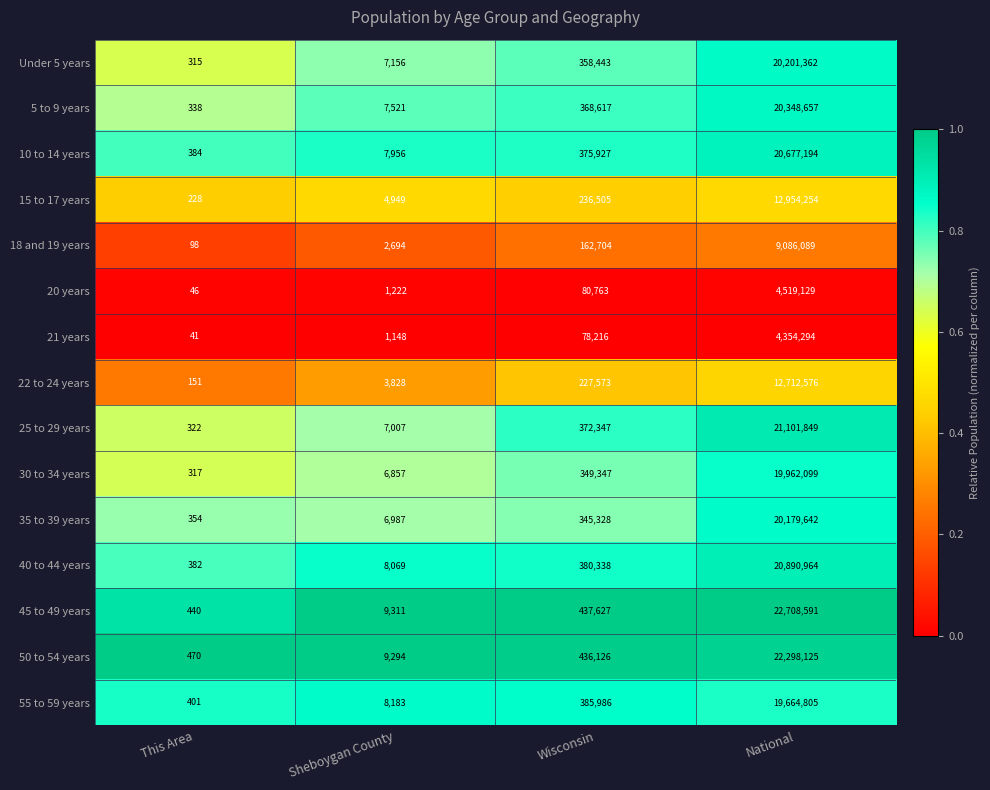

At which category is the sum across all series the highest?

National